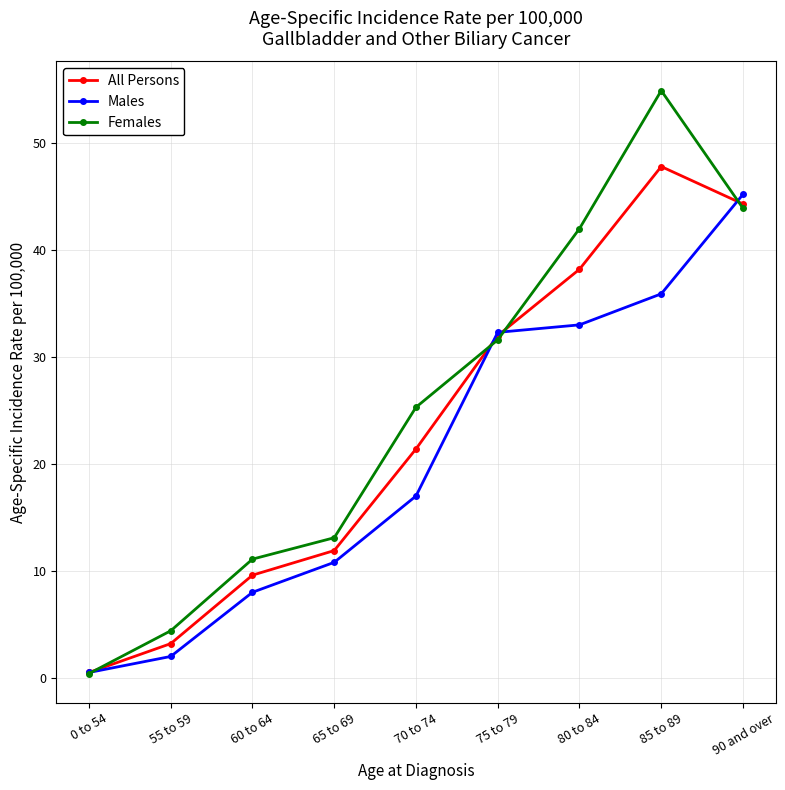

Rank the series by their maximum value, from lowest to highest.

Males, All Persons, Females